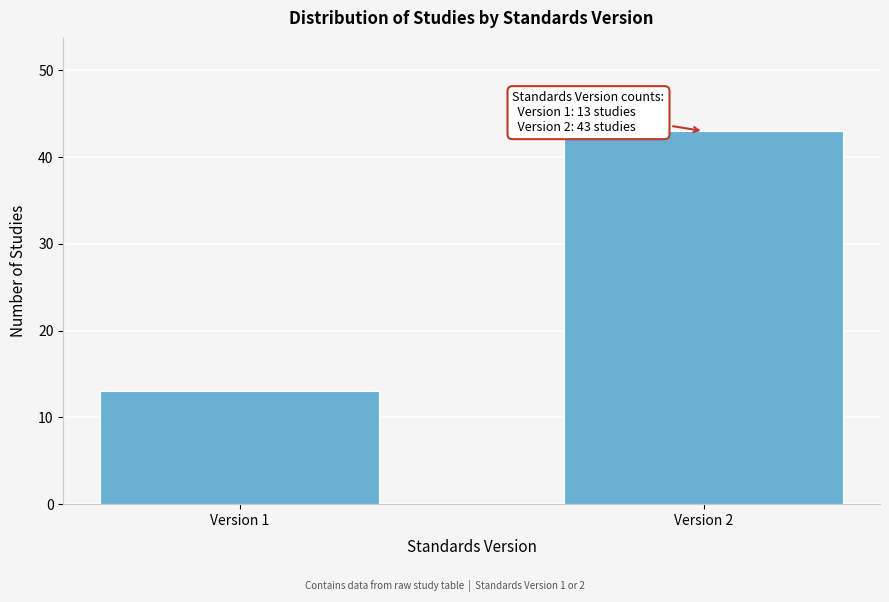

Reading right to left, extract all data points from this chart.

43	13